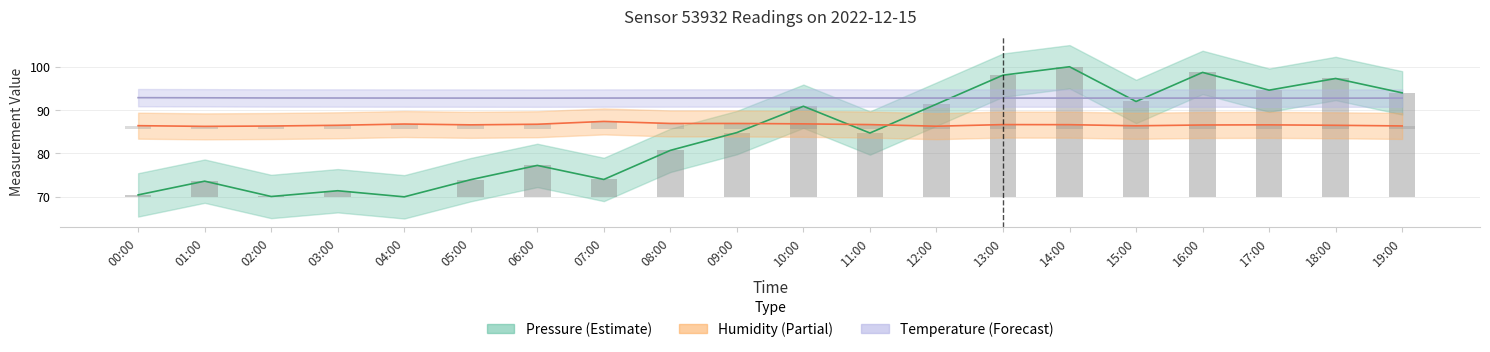

Reading left to right, list all the values displayed in this chart.

Pressure (normalized): 00:00=70.4	01:00=73.6	02:00=70.1	03:00=71.4	04:00=70.0	05:00=74.0	06:00=77.2	07:00=74.0	08:00=80.7	09:00=84.8	10:00=90.9	11:00=84.7	12:00=91.4	13:00=98.1	14:00=100.0	15:00=92.0	16:00=98.7	17:00=94.6	18:00=97.3	19:00=94.0
Humidity: 00:00=86.4	01:00=86.2	02:00=86.3	03:00=86.5	04:00=86.8	05:00=86.6	06:00=86.7	07:00=87.4	08:00=86.9	09:00=86.9	10:00=86.8	11:00=86.7	12:00=86.3	13:00=86.7	14:00=86.6	15:00=86.4	16:00=86.6	17:00=86.6	18:00=86.5	19:00=86.3
Temperature (shifted): 00:00=92.9	01:00=92.8	02:00=92.8	03:00=92.8	04:00=92.8	05:00=92.8	06:00=92.8	07:00=92.8	08:00=92.8	09:00=92.8	10:00=92.8	11:00=92.8	12:00=92.8	13:00=92.8	14:00=92.8	15:00=92.8	16:00=92.8	17:00=92.8	18:00=92.8	19:00=92.8